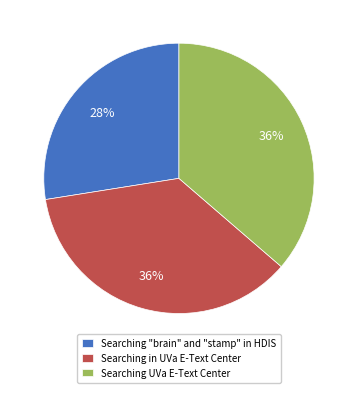

Is Searching in UVa E-Text Center the majority of the pie?

No